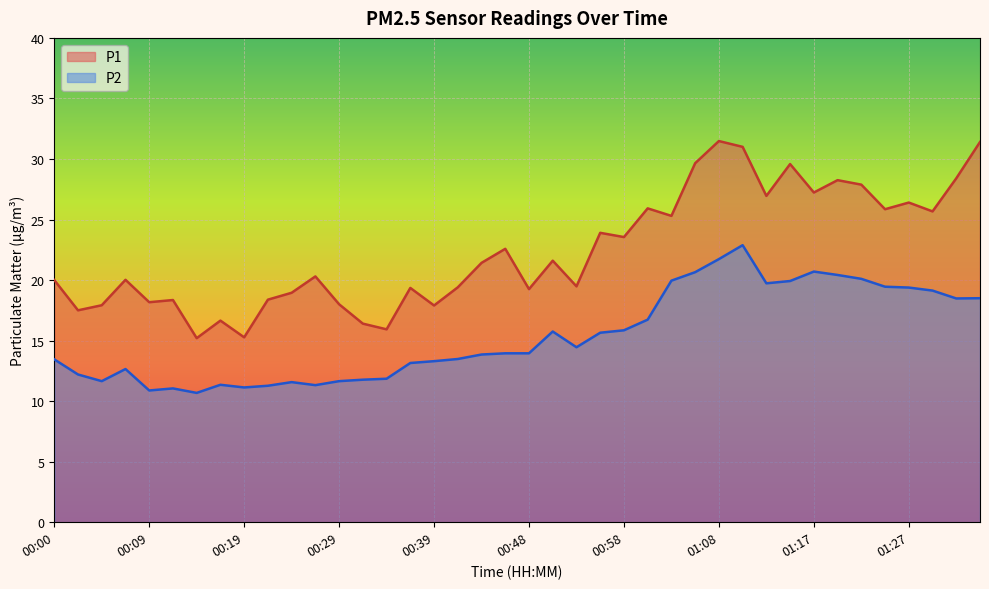

At how many categories does at least one series exceed 11?

40